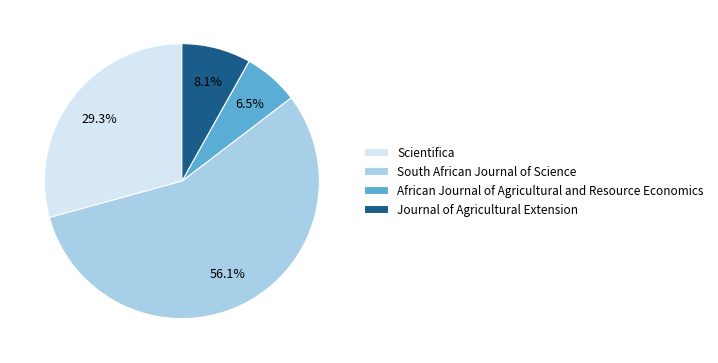

Is it true that Scientifica is 43% of the pie?

False